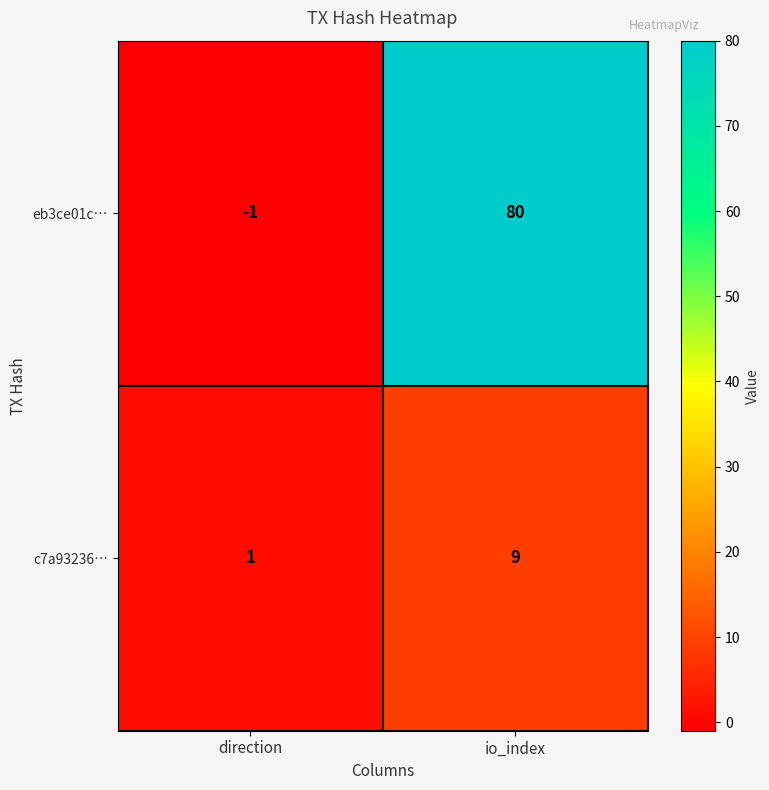

Rank the series at direction from highest to lowest value.

c7a93236…, eb3ce01c…